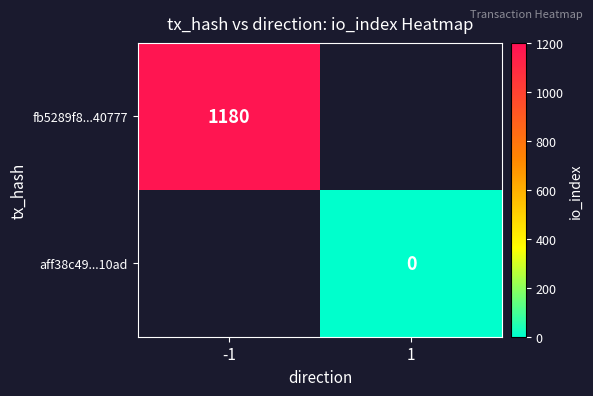

At how many categories does at least one series exceed 283?

1